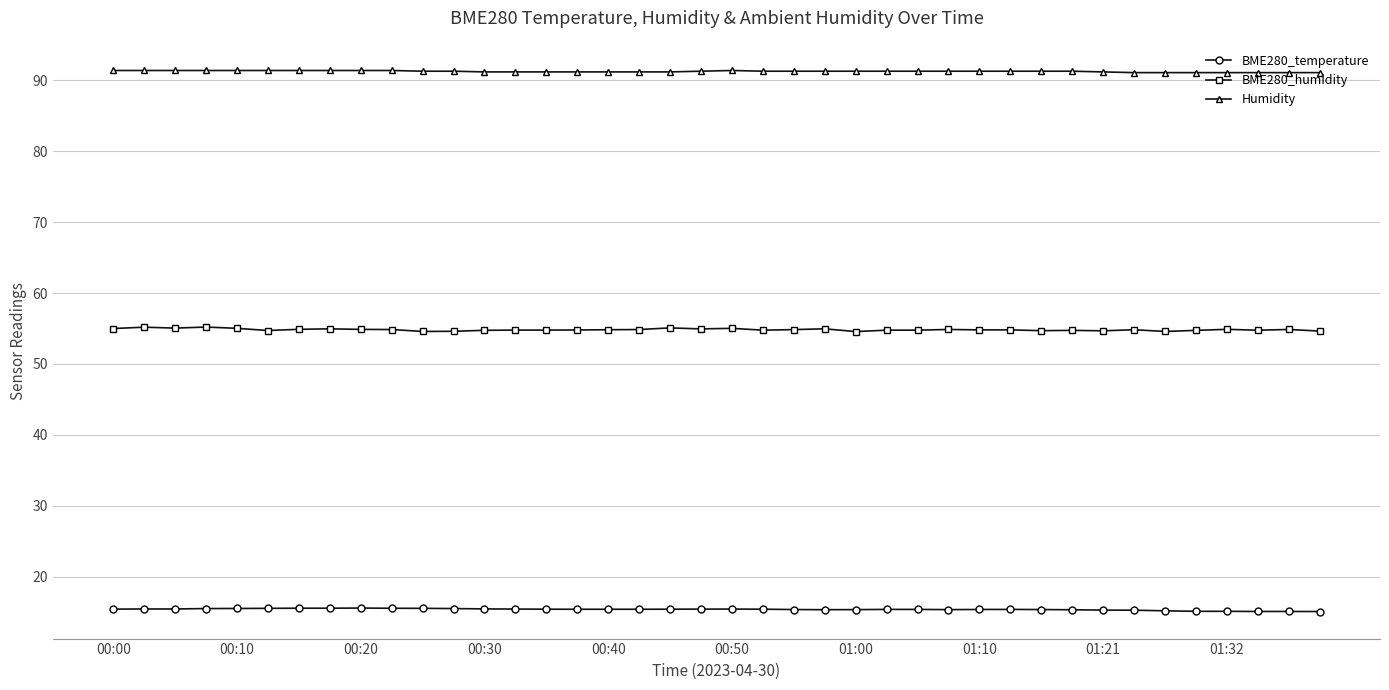

At how many categories does at least one series exceed 42?

40